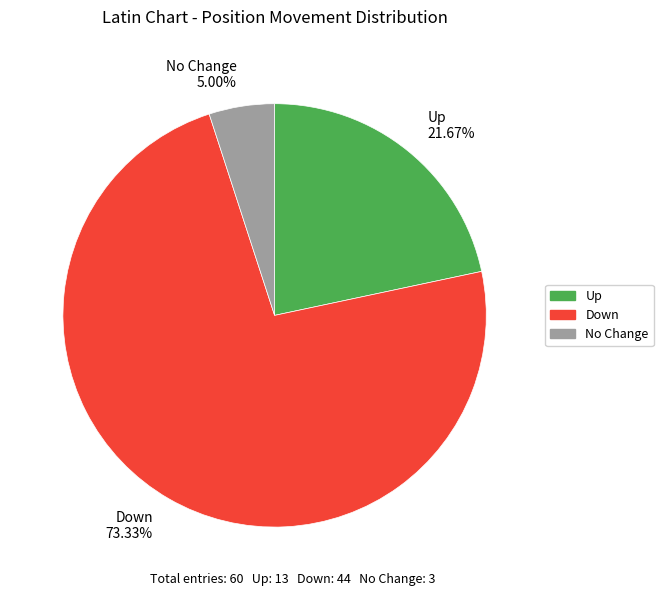

Combined, do No Change 5.00% and Down 73.33% account for over 50%?

Yes